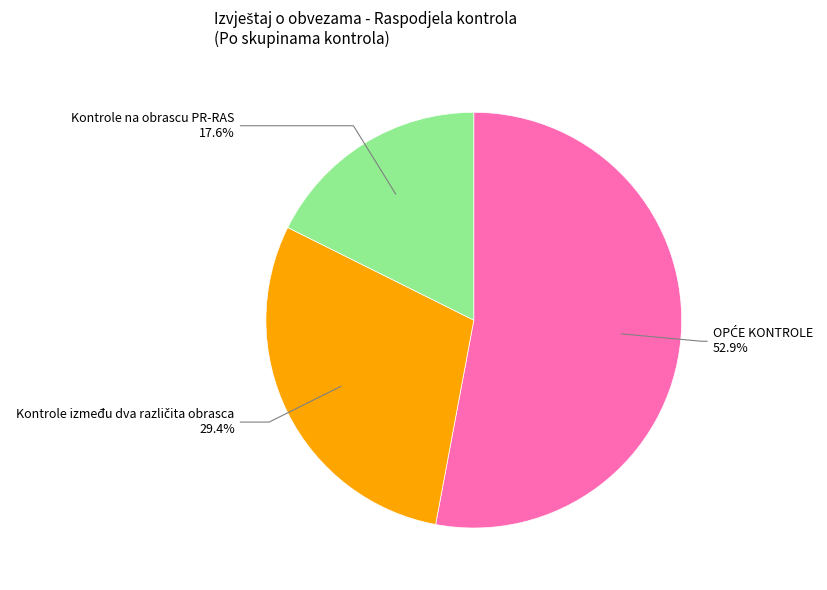

Does any single category account for the majority?

Yes